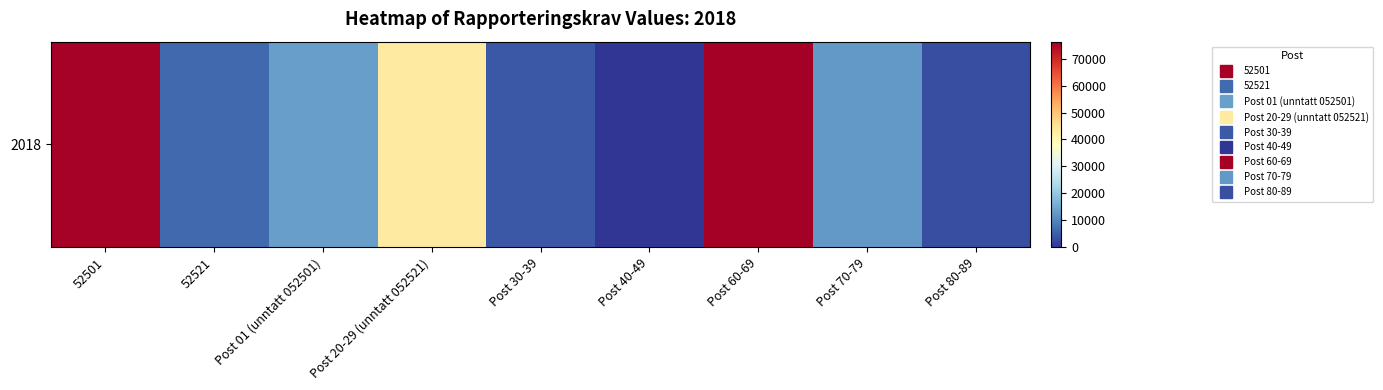

Where does the data first go above 12673?

52501